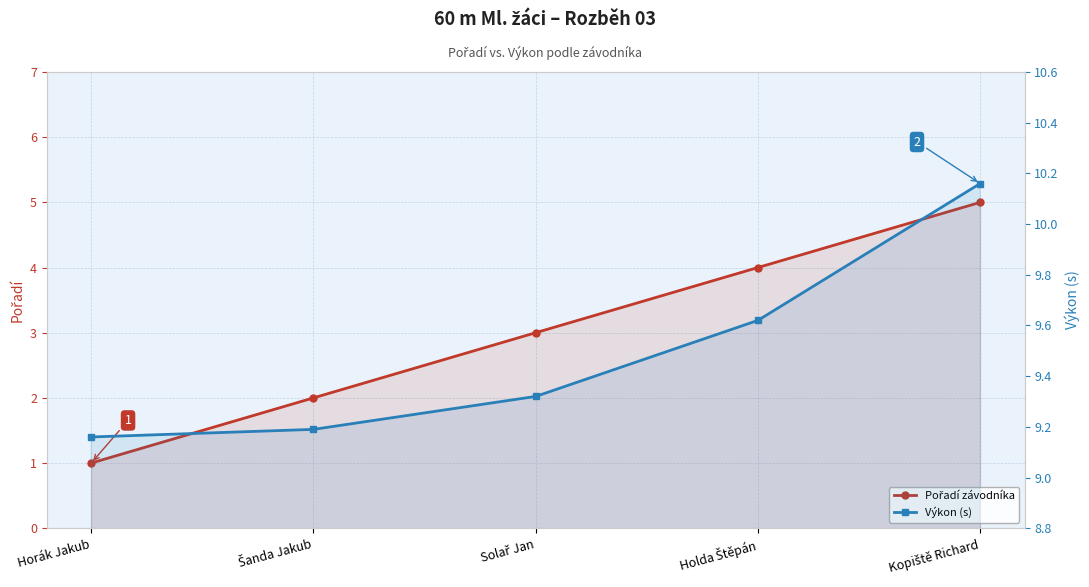

List the series in order of their overall mean, lowest first.

Pořadí závodníka, Výkon (s)